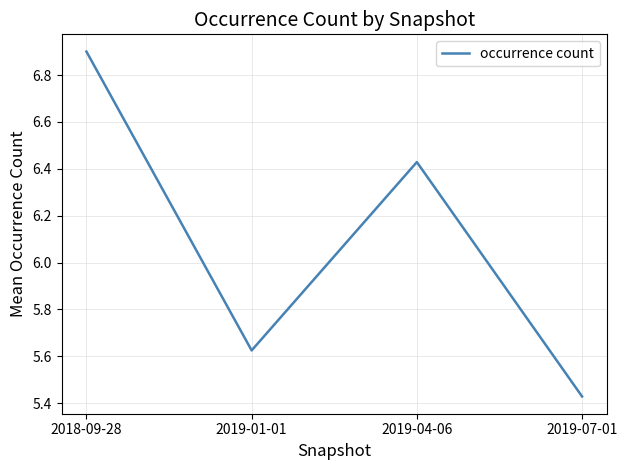

List the labels in order of value, smallest first.

2019-07-01, 2019-01-01, 2019-04-06, 2018-09-28